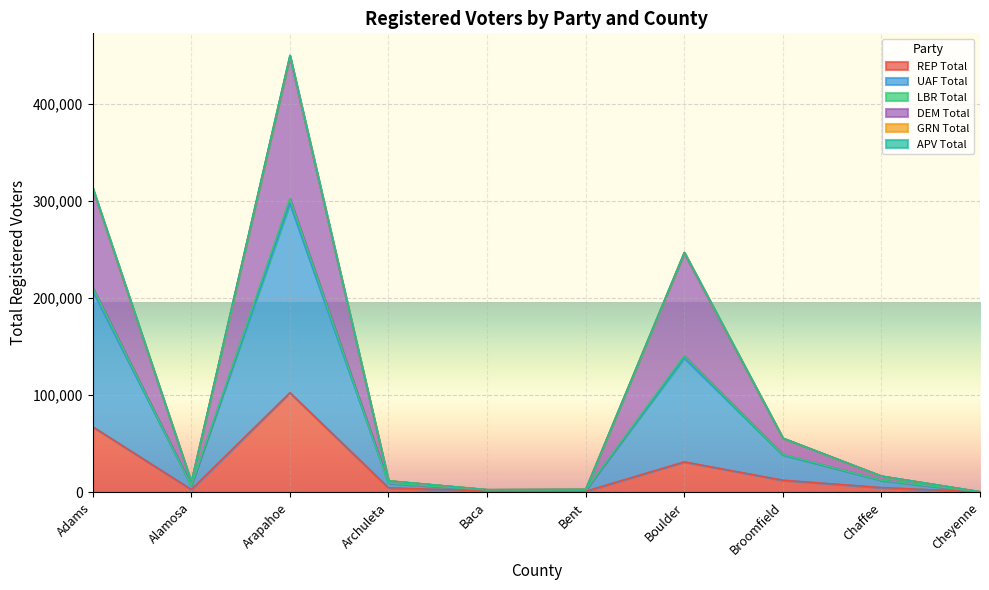

At which label does REP Total reach its peak?

Arapahoe